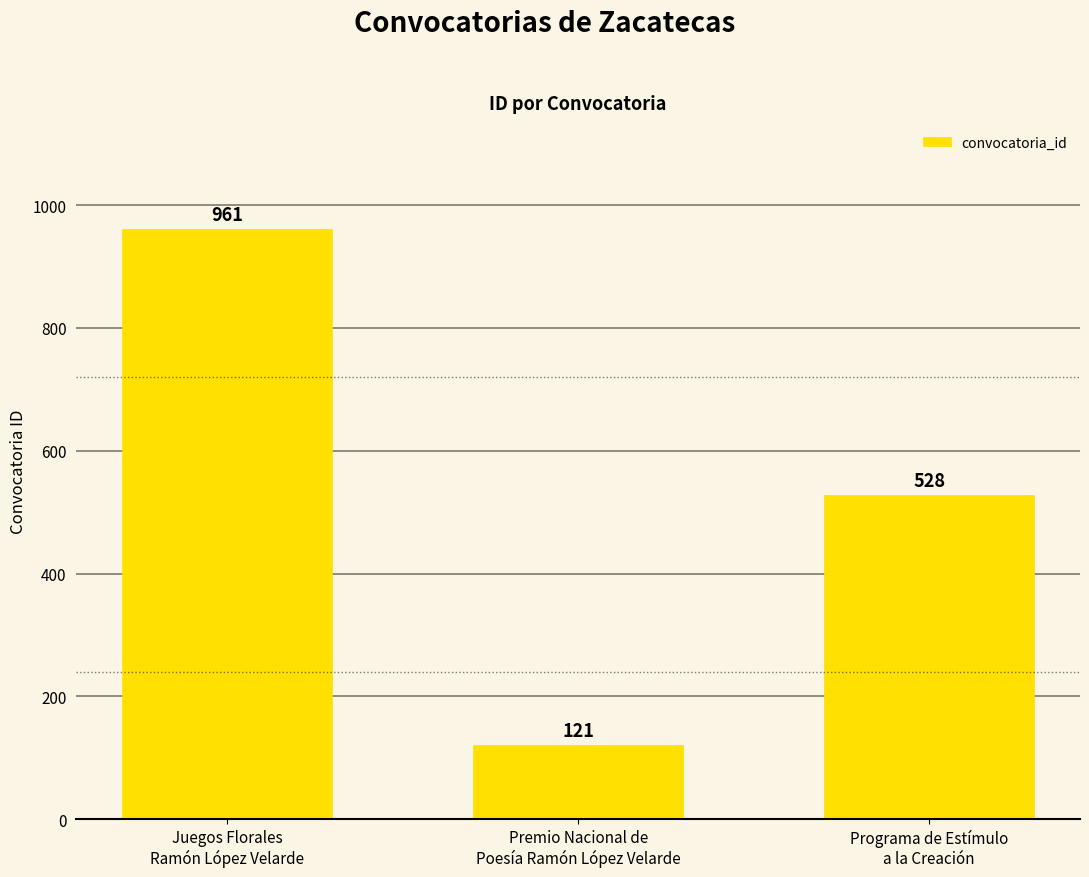

How many data points does each series have?

3